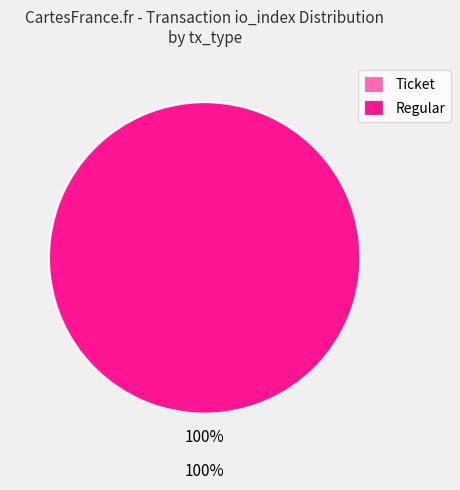

Rank the categories by value from highest to lowest.

Regular, Ticket